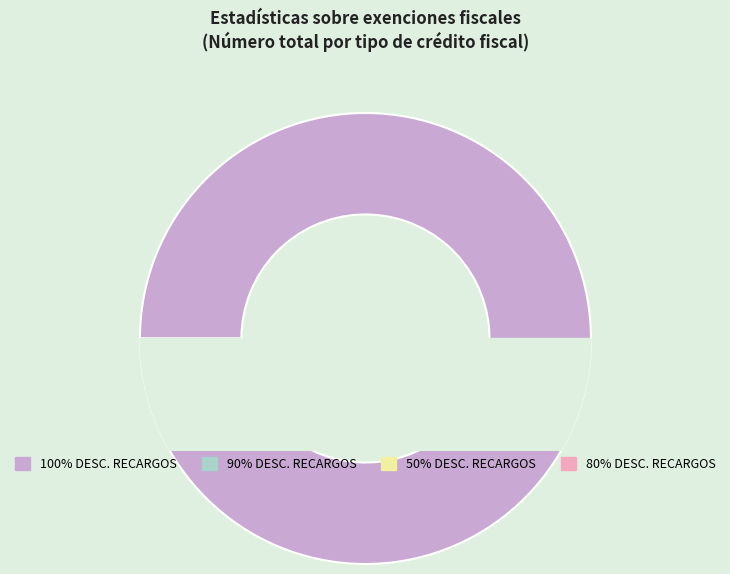

What is the largest slice in the pie chart?

100% DE DESC. EN RECARG.